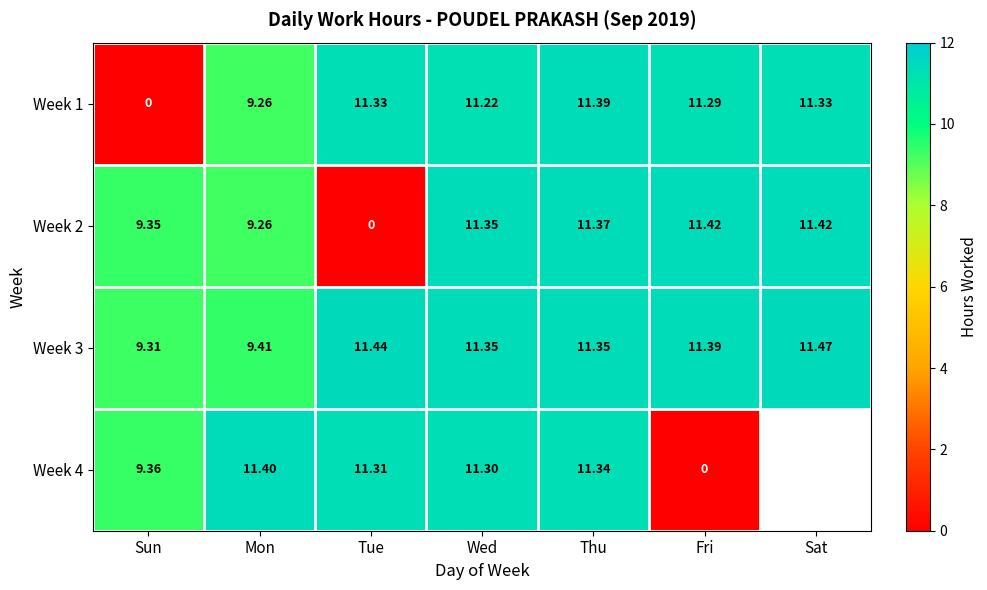

Is the value of Week 3 at Tue greater than the value of Week 4 at Tue?

Yes